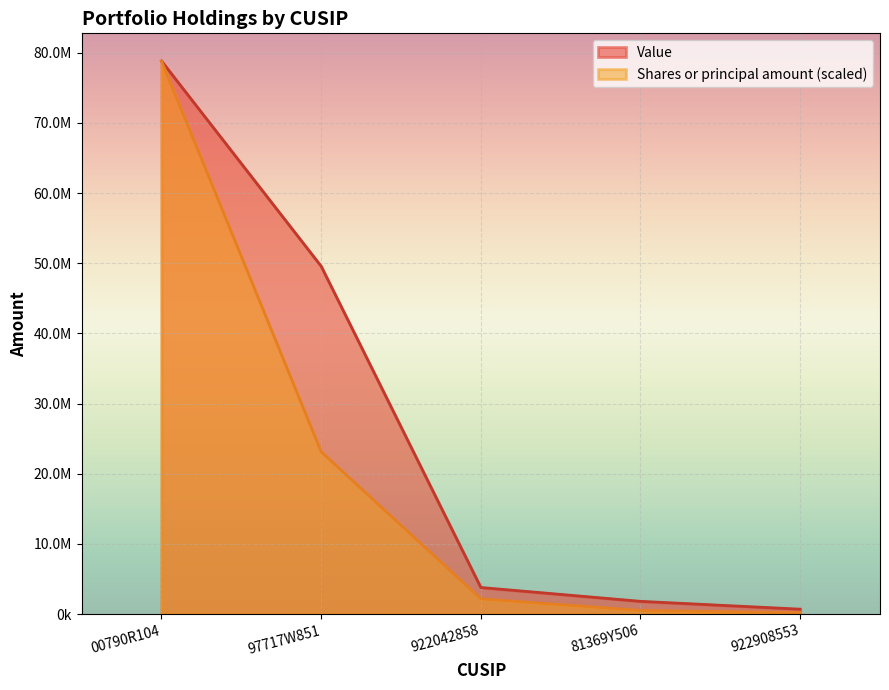

How many data points in Value are less than 3788000?

2